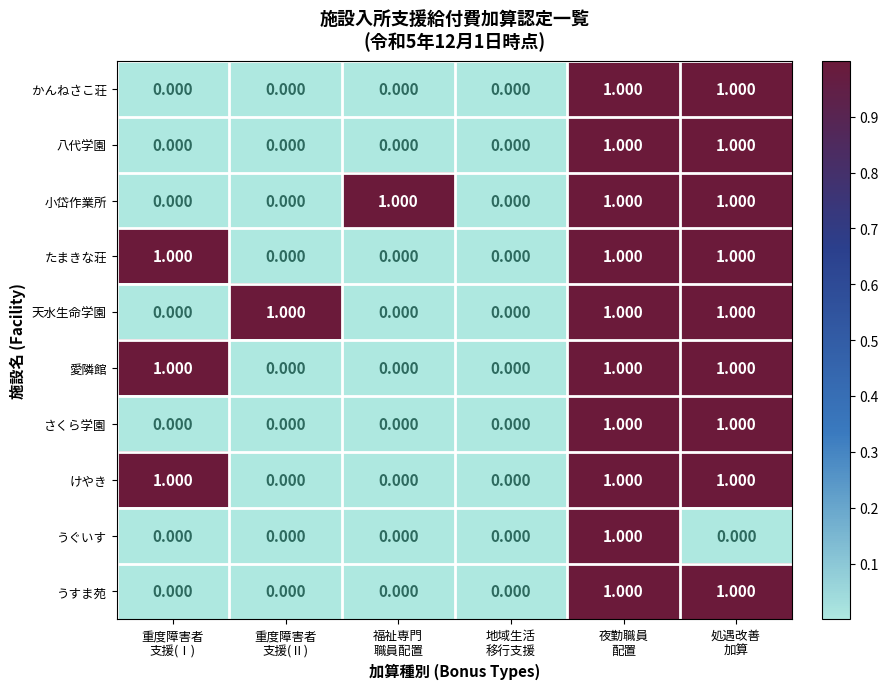

What is the difference between the highest and lowest values at 重度障害者
支援(Ⅱ)?

1